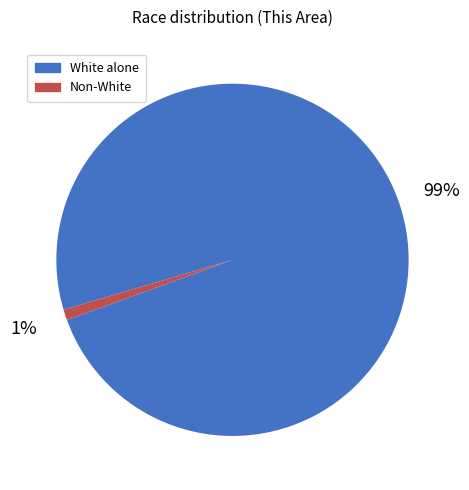

Rank the categories by value from highest to lowest.

White alone, Non-White